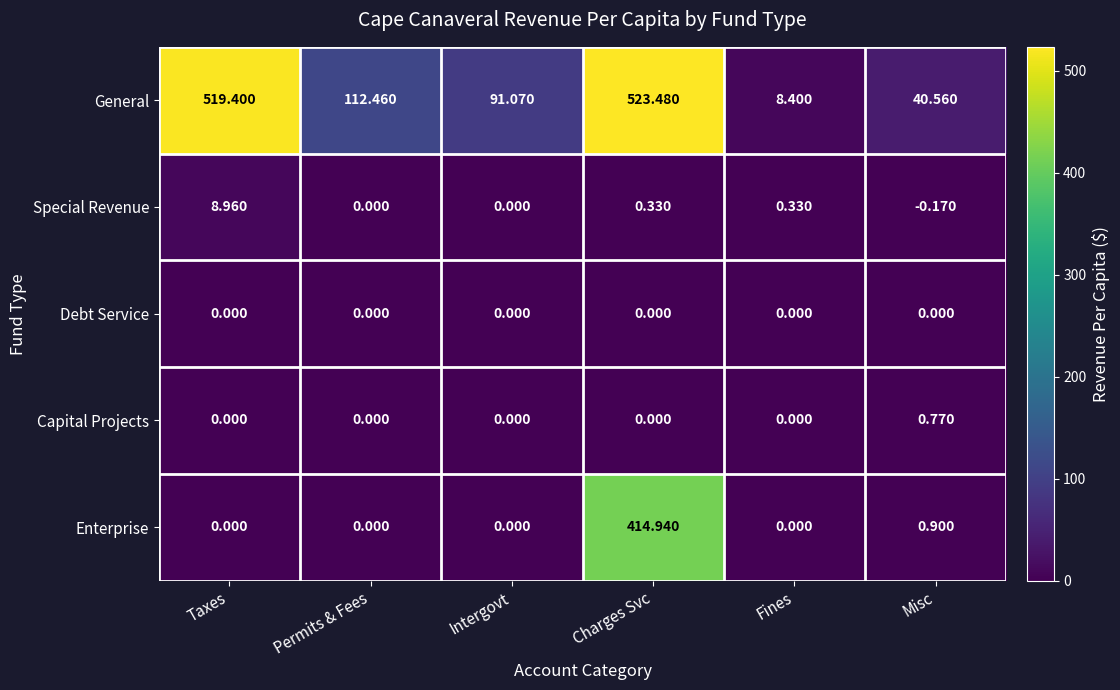

Where does the General series first go above 112?

Taxes